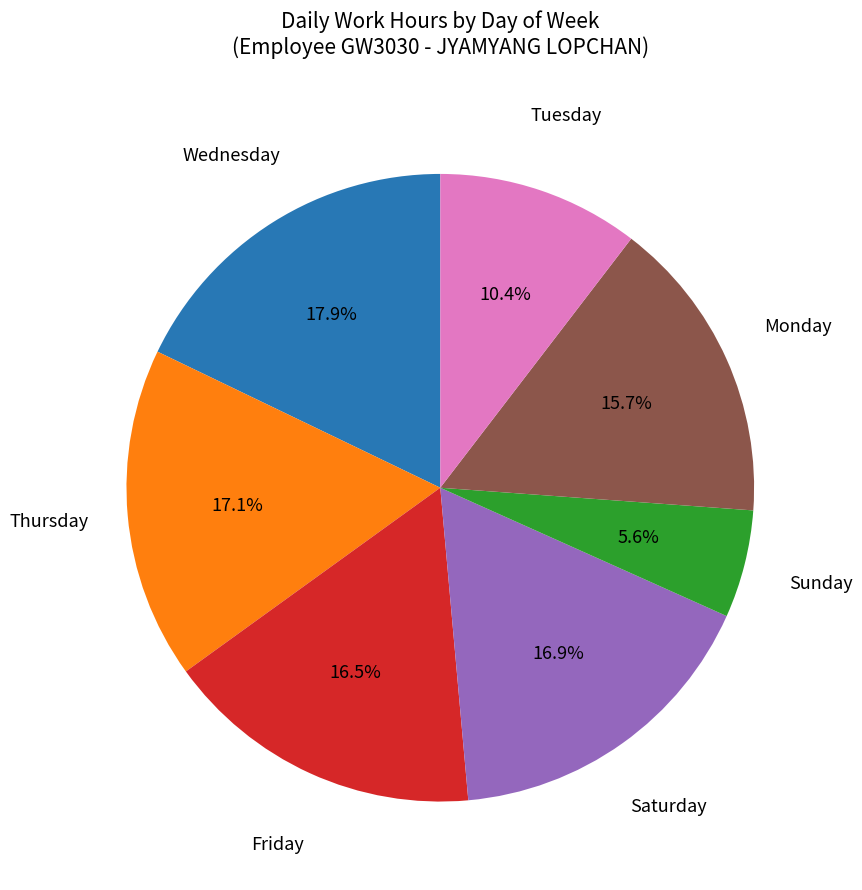

Is there any slice that represents more than half of the pie?

No